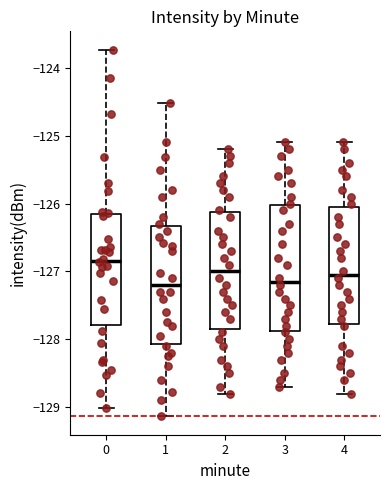

Reading left to right, read every box against the y-axis: the position of its median line, the range the box covers, and the ends of its whiskers. The values are not printed on the chart, so give them approximately, as read against the axis.

0: median -126.8, box -127.8 to -126.2, whiskers -129.0 to -123.7
1: median -127.2, box -128.1 to -126.3, whiskers -129.1 to -124.5
2: median -127.0, box -127.8 to -126.1, whiskers -128.8 to -125.2
3: median -127.1, box -127.9 to -126.0, whiskers -128.7 to -125.1
4: median -127.0, box -127.8 to -126.0, whiskers -128.8 to -125.1